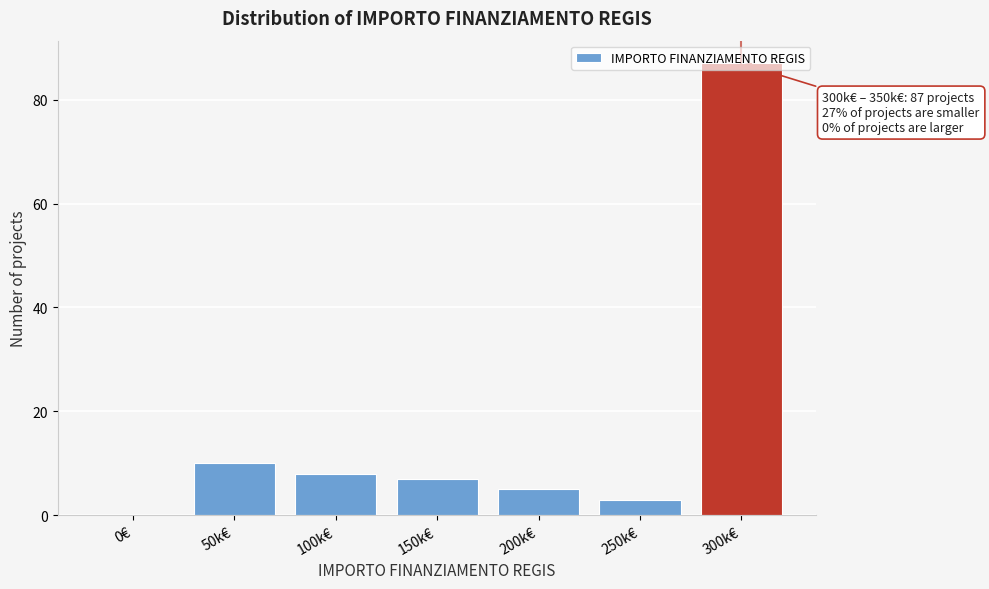

What is the sum of the values at 200k€ and 100k€?

13